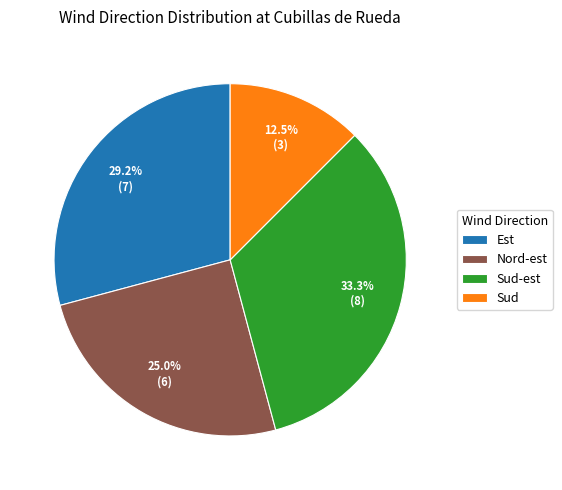

What percentage is the Sud-est slice, to the nearest percent?

33%